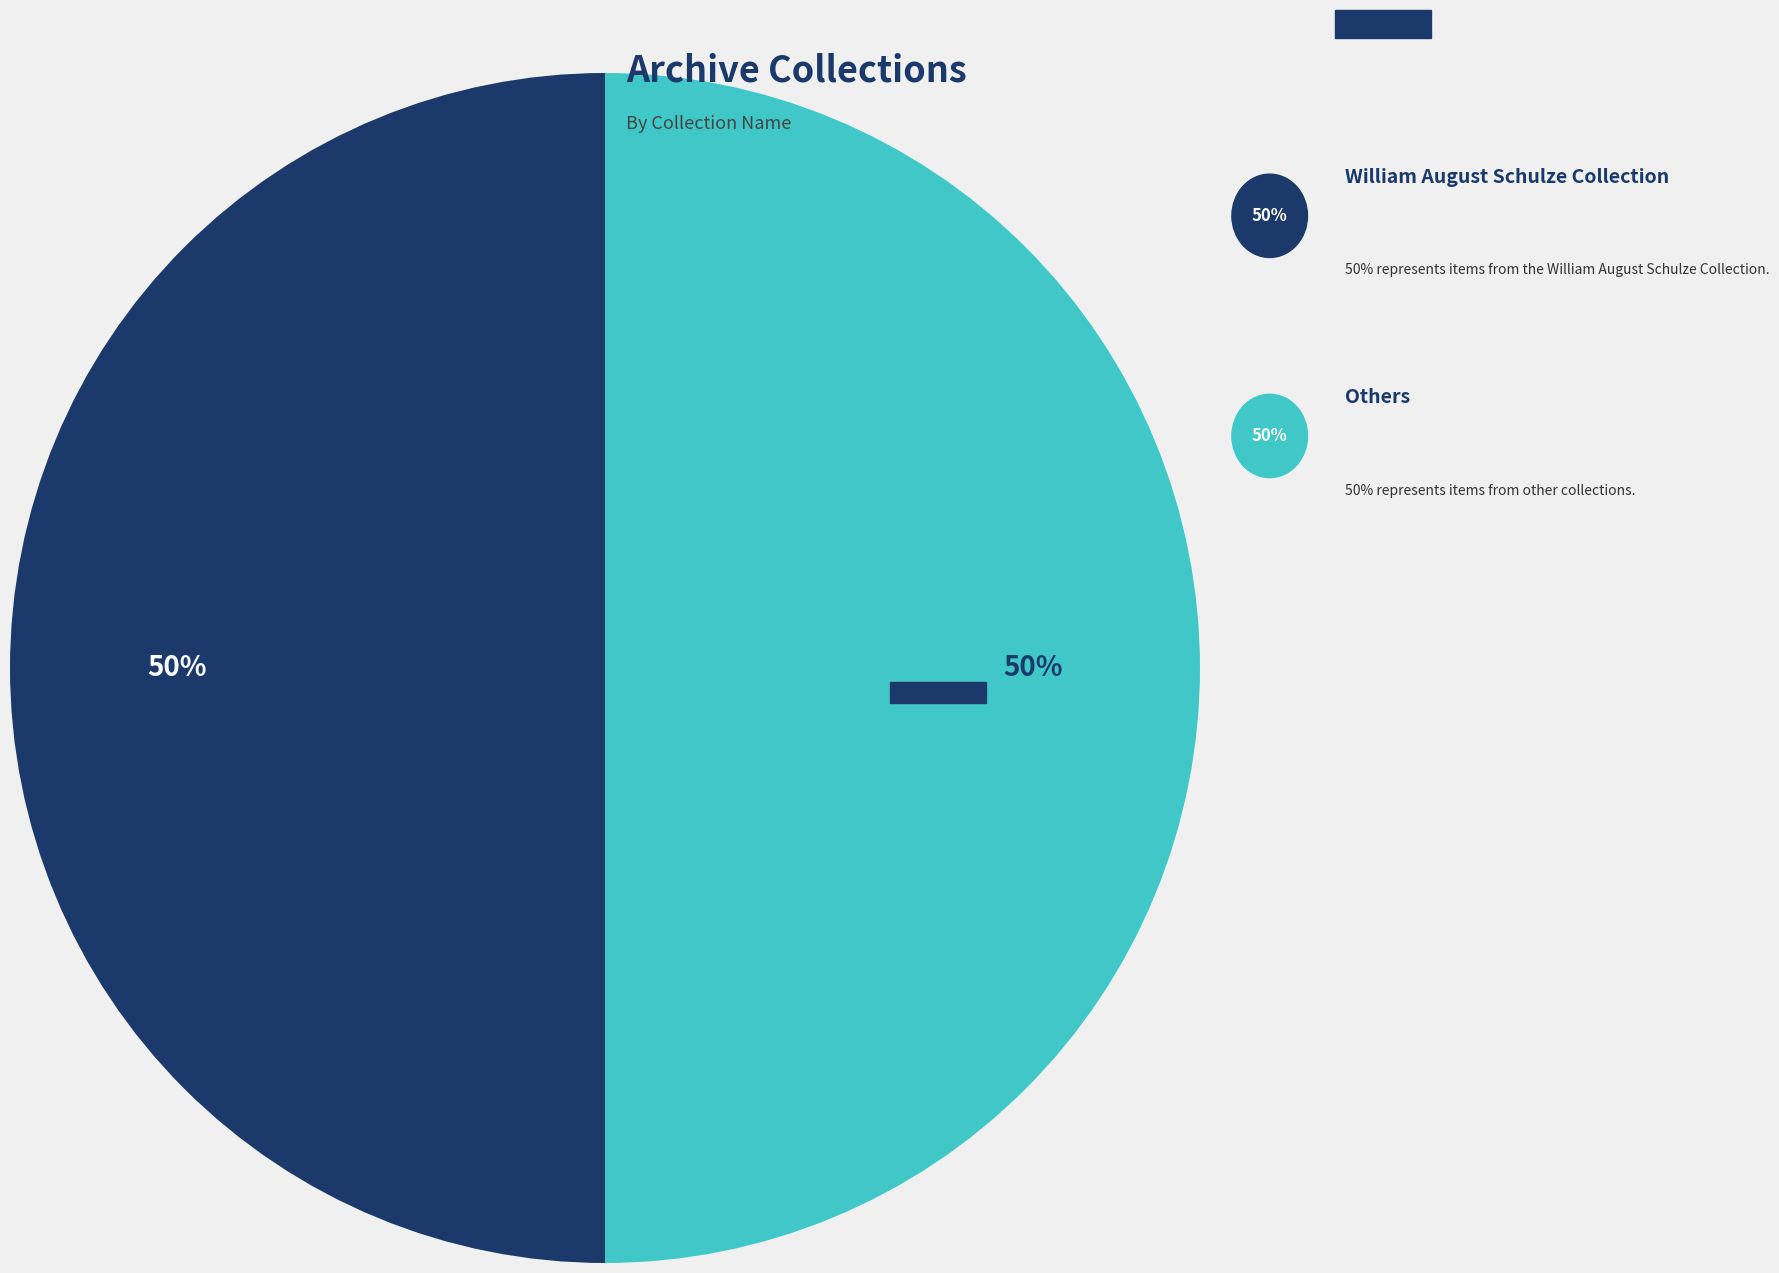

To the nearest percent, what is the difference between the largest and smallest slice percentages?

0%